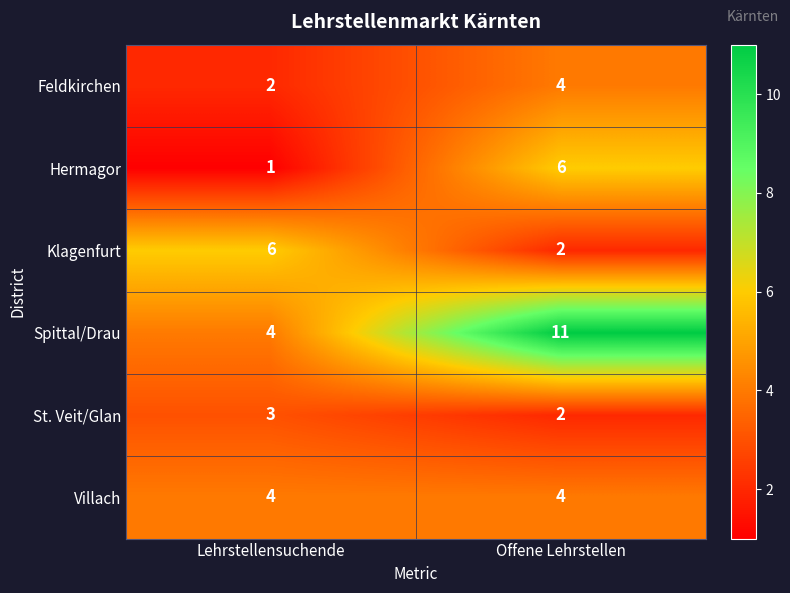

Which series has the widest spread of values?

Spittal/Drau